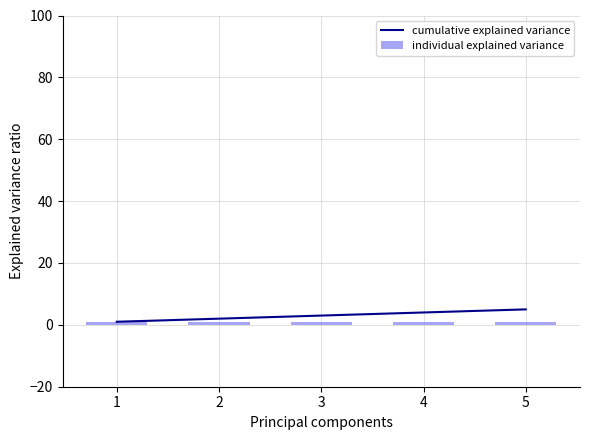

The individual explained variance series shows 1 at 3. True or false?

True